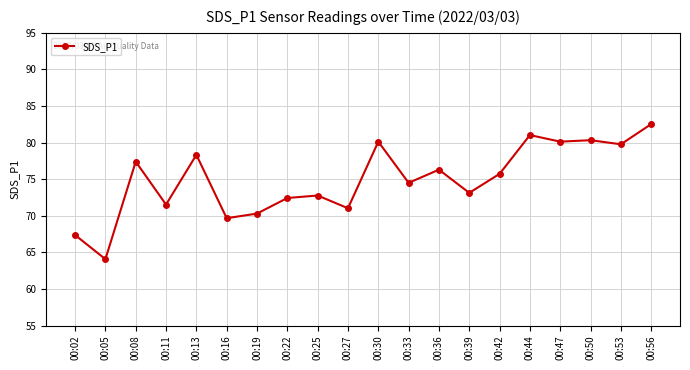

How many data points does each series have?

20